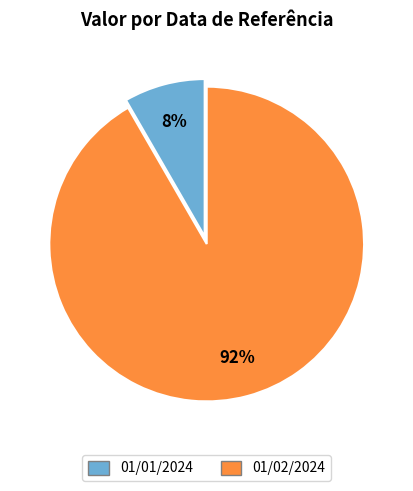

Which slice is the largest?

01/02/2024